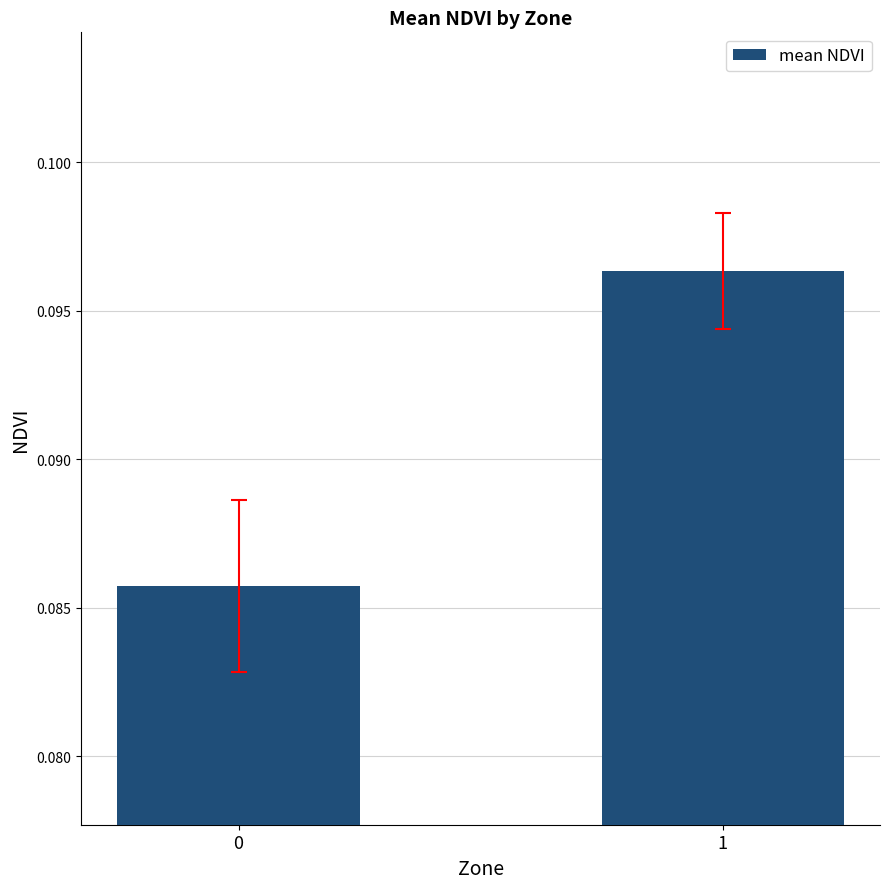

True or false: the data shows 0.2 at 1.

False